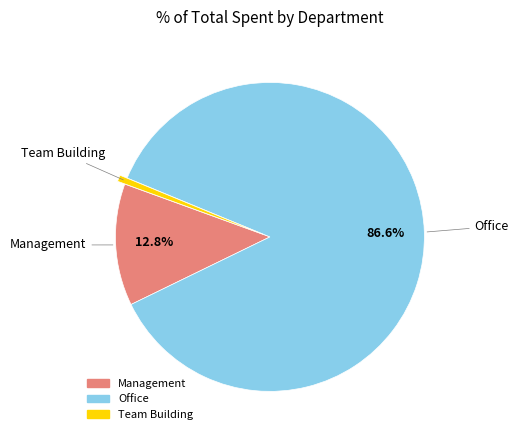

Count the number of slices in the pie.

3